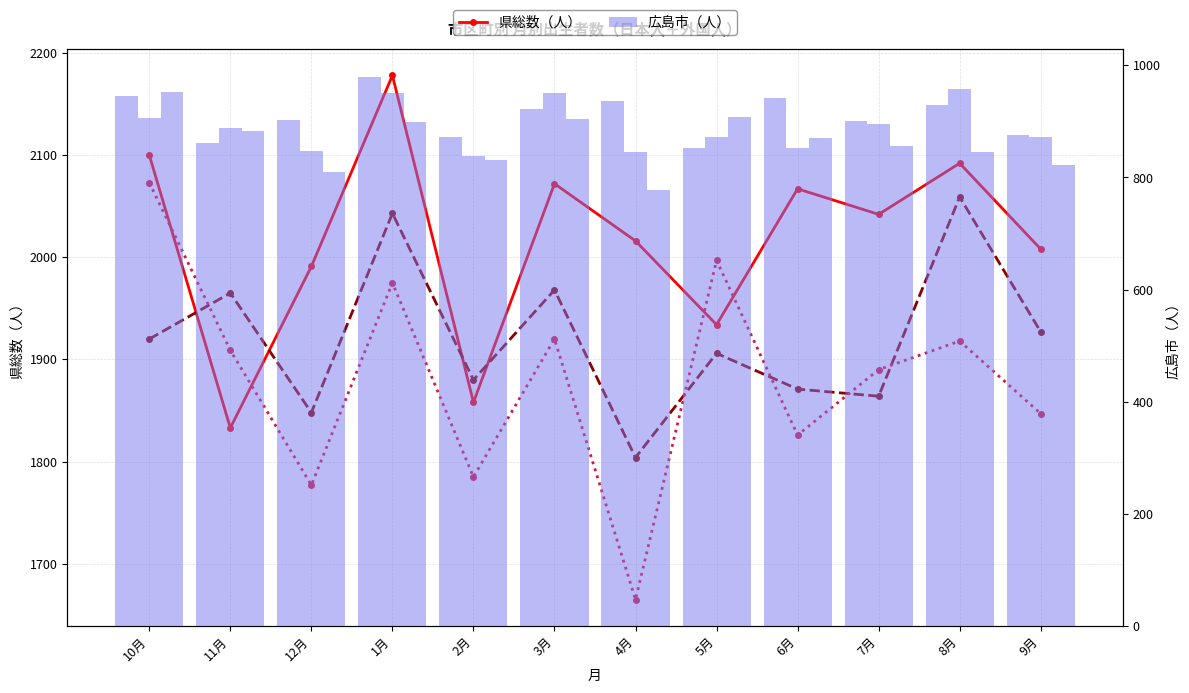

How many series are shown in this chart?

6